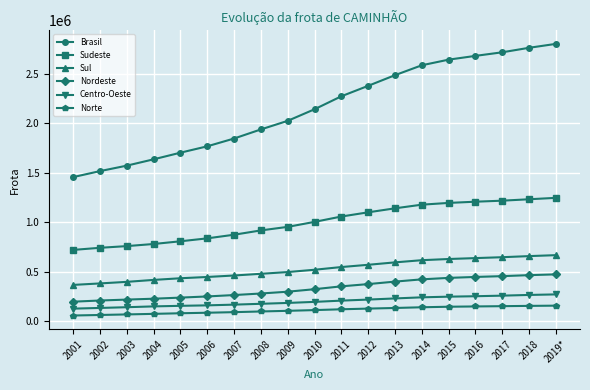

What is the lowest value of the Sudeste series?

718932